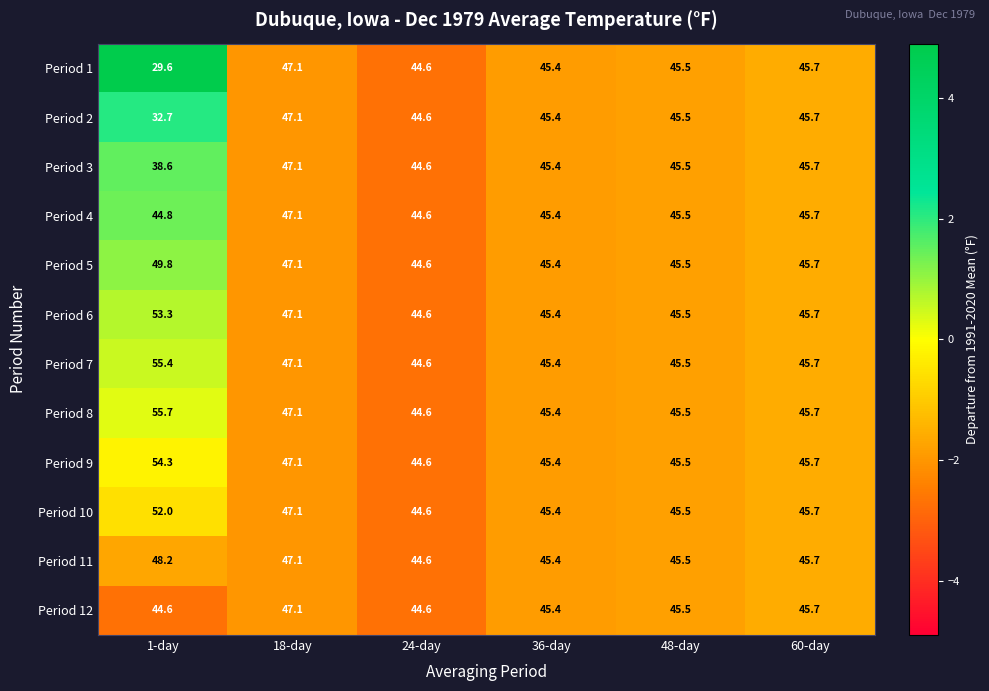

Rank the categories by Period 5 value from lowest to highest.

24-day, 36-day, 48-day, 60-day, 18-day, 1-day